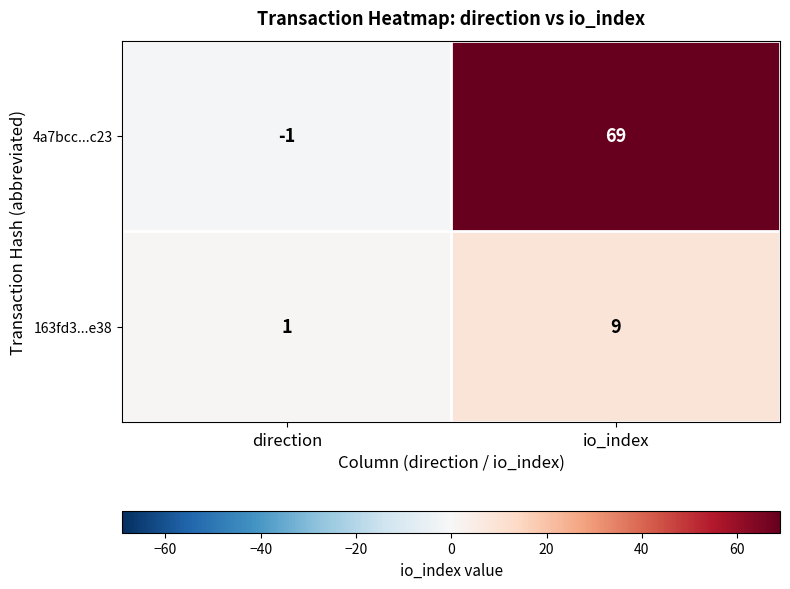

How many values in the 163fd3...e38 series are below 9?

1